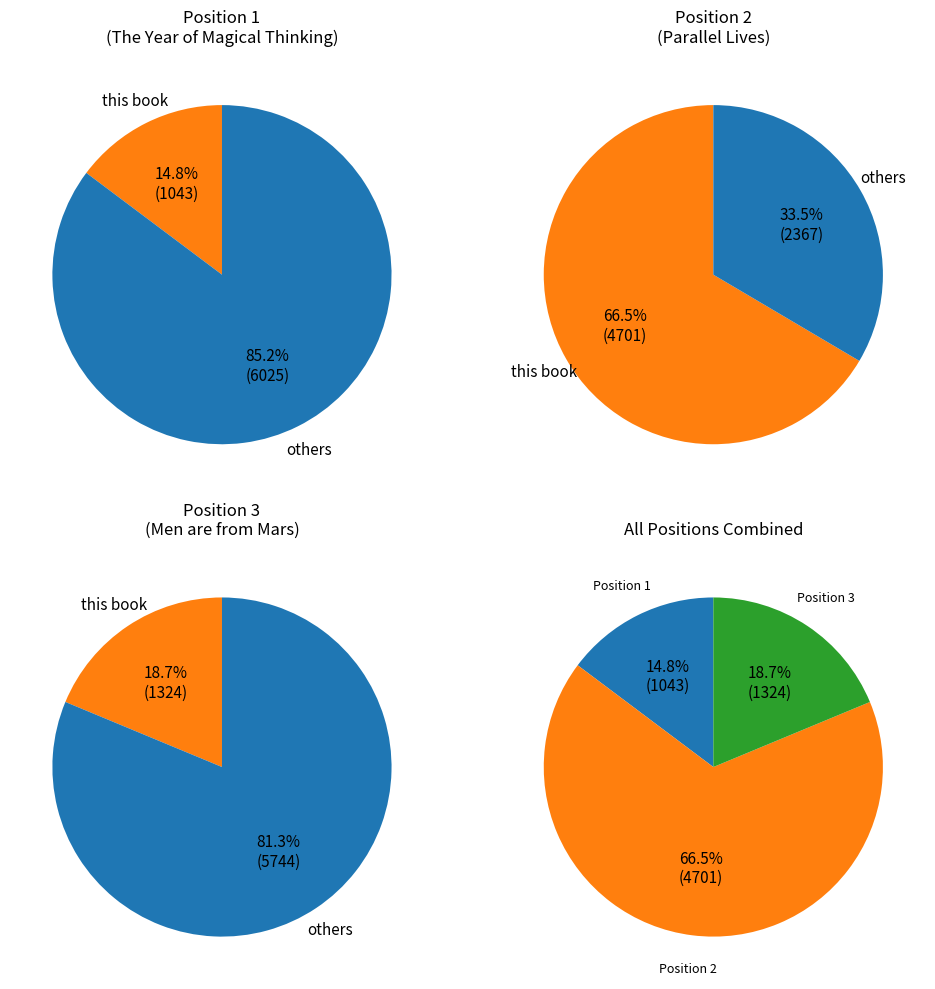

To the nearest percent, what is the difference between the Parallel Lives: Five Victorian Marriages and Men are from Mars, Women are from Venus slice percentages?

48%